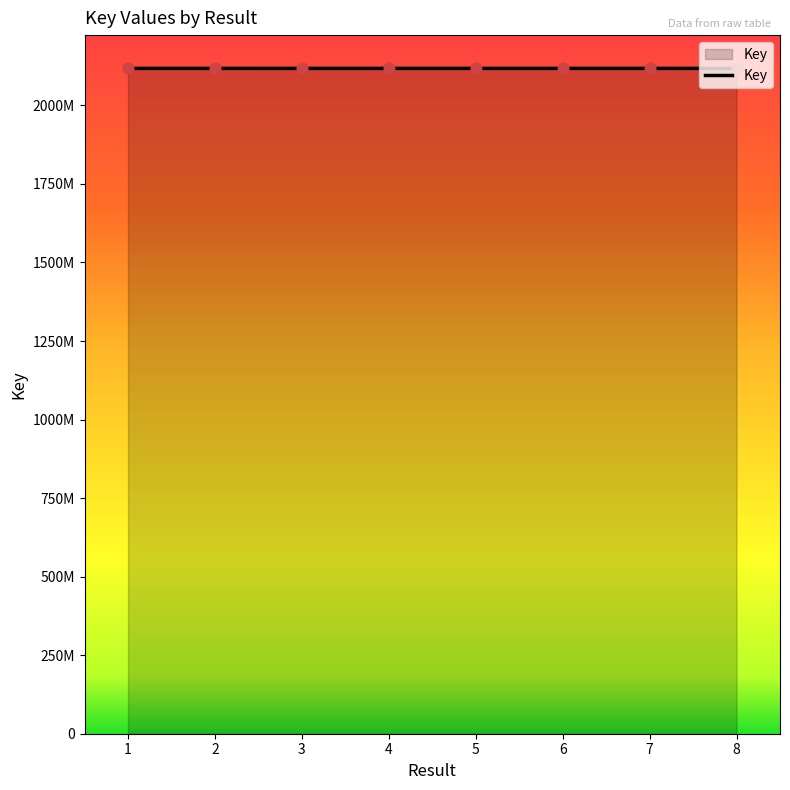

What is the change in value from 5 to 8?

+5584